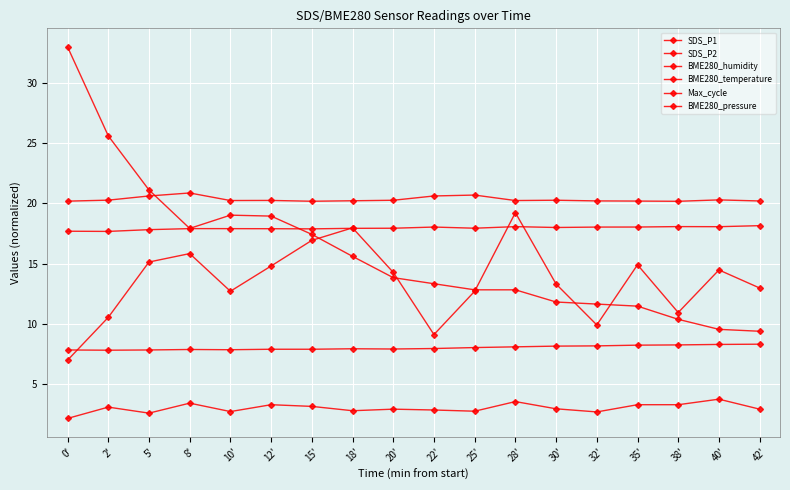

What is the spread (max minus min) of values at 30'?

17.3